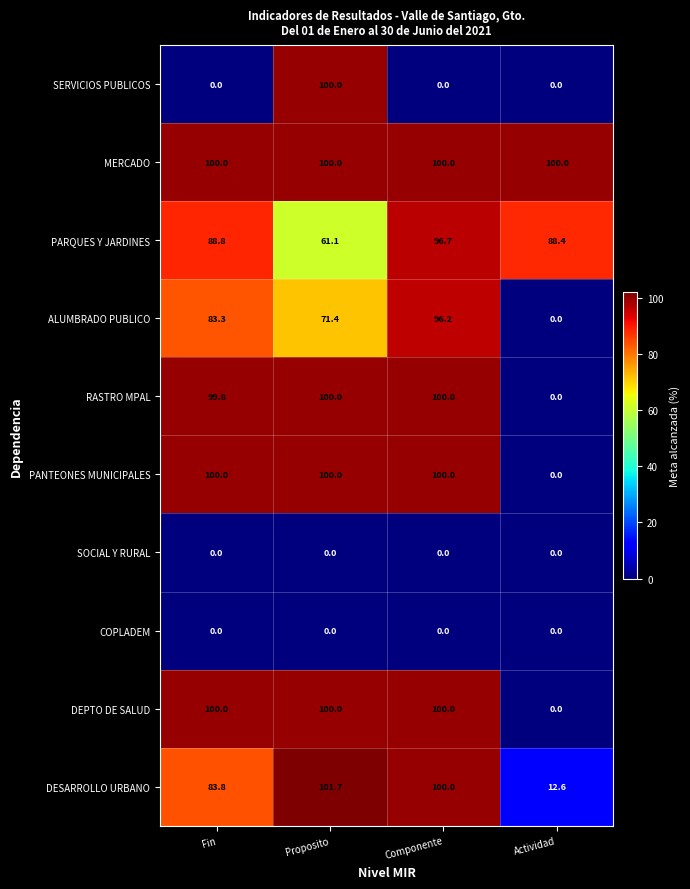

Read the PARQUES Y JARDINES value at Proposito.

61.1